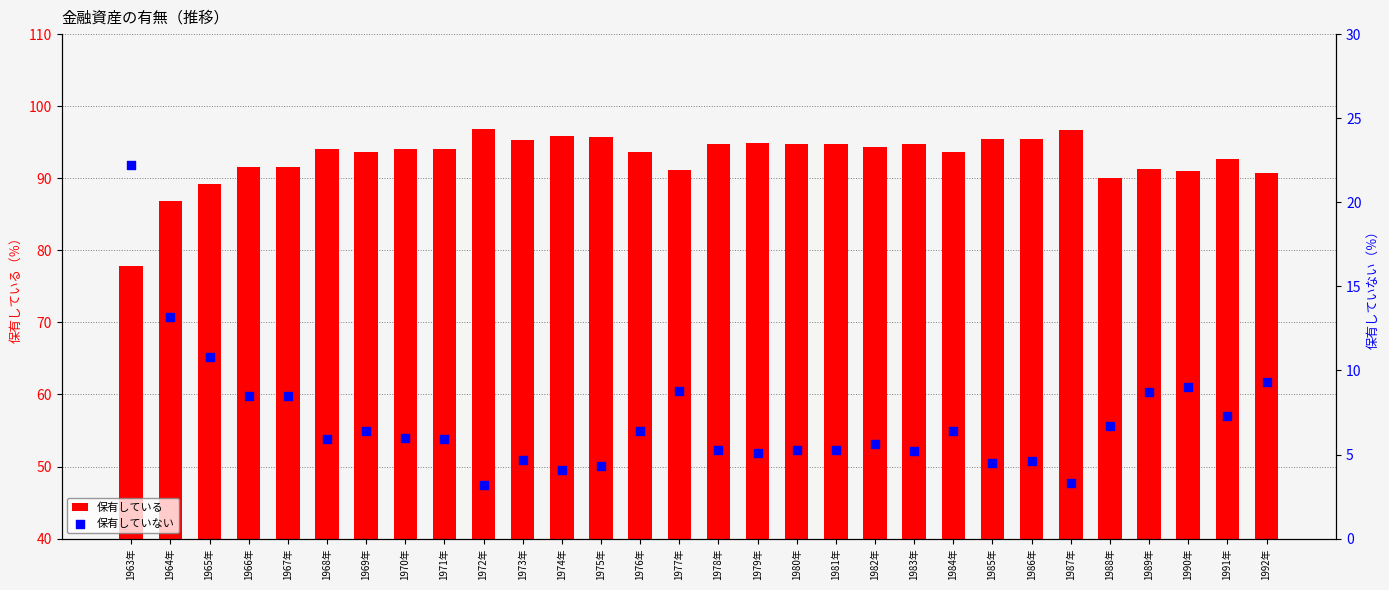

At which category is the sum across all series the highest?

1963年